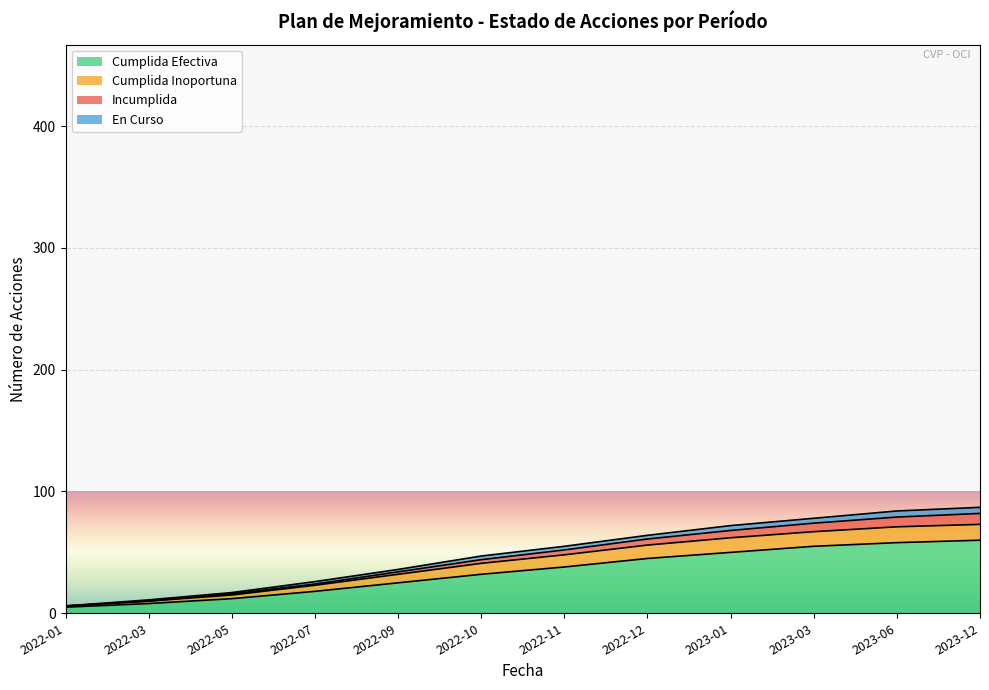

Is it true that Cumplida Efectiva equals 18 at 2022-07?

True